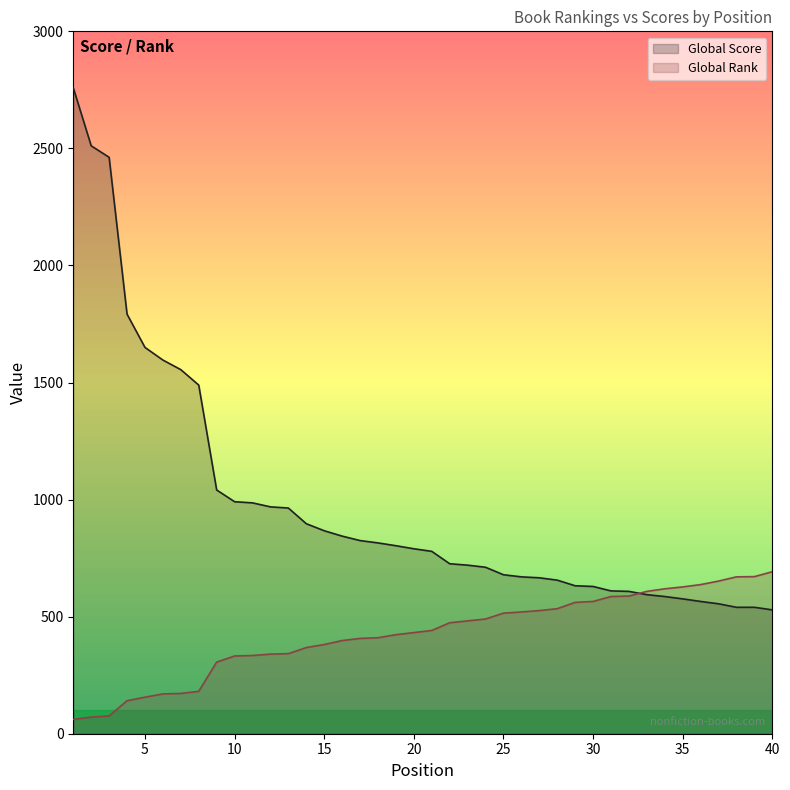

True or false: Global Score has more than 0 points higher than both neighbors.

False